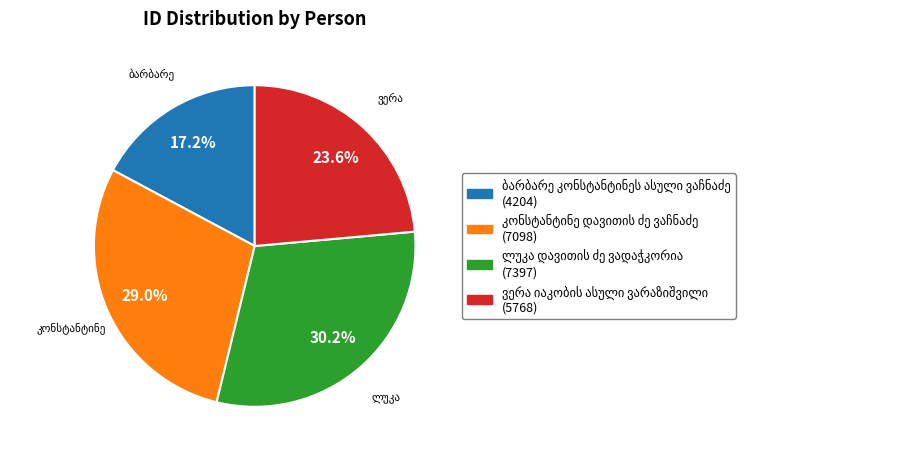

Does any single category account for the majority?

No